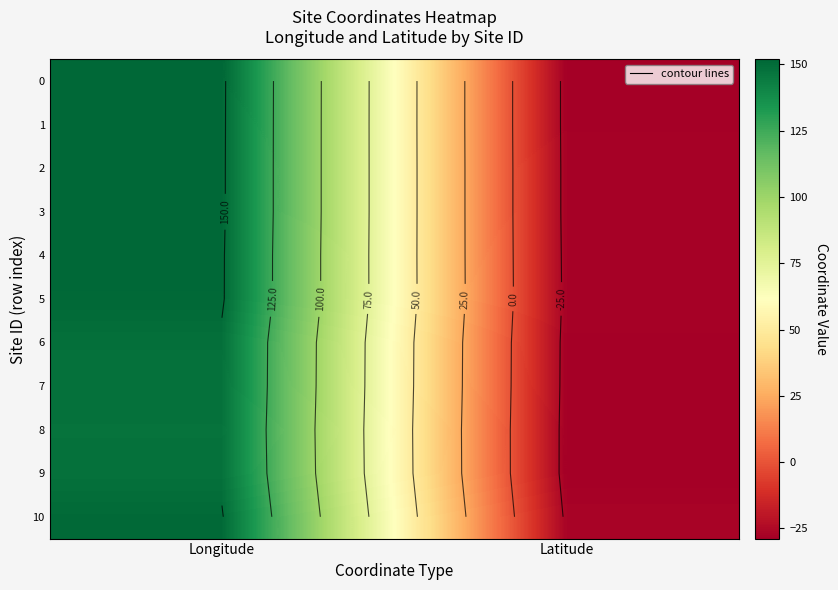

What is the spread (max minus min) of values at Latitude?

2.0